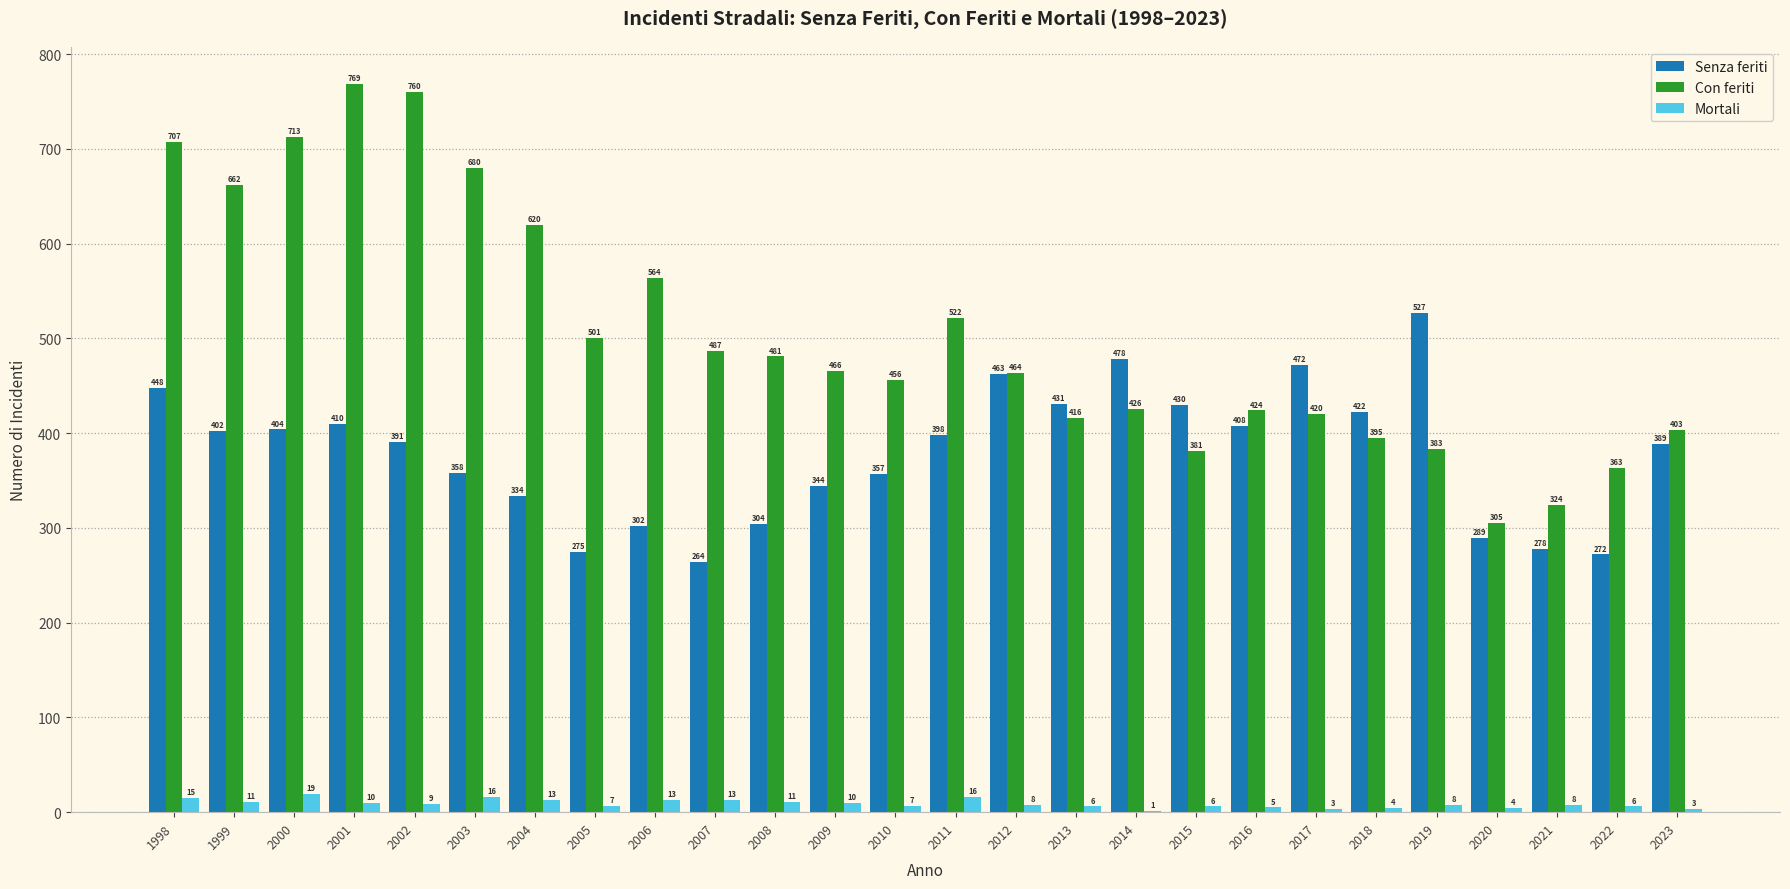

What is the sum of the Con feriti values at 2018 and 2021?

719